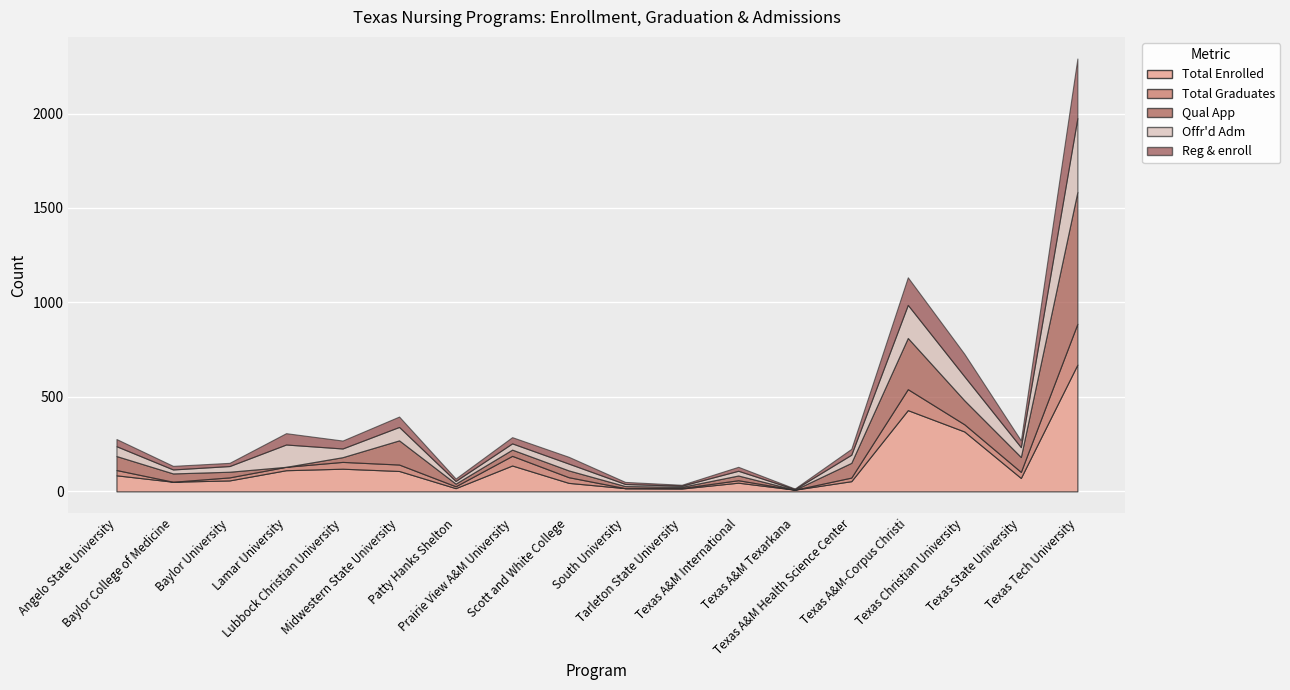

What is the difference between the maximum and minimum values in the Offr'd Adm series?

388